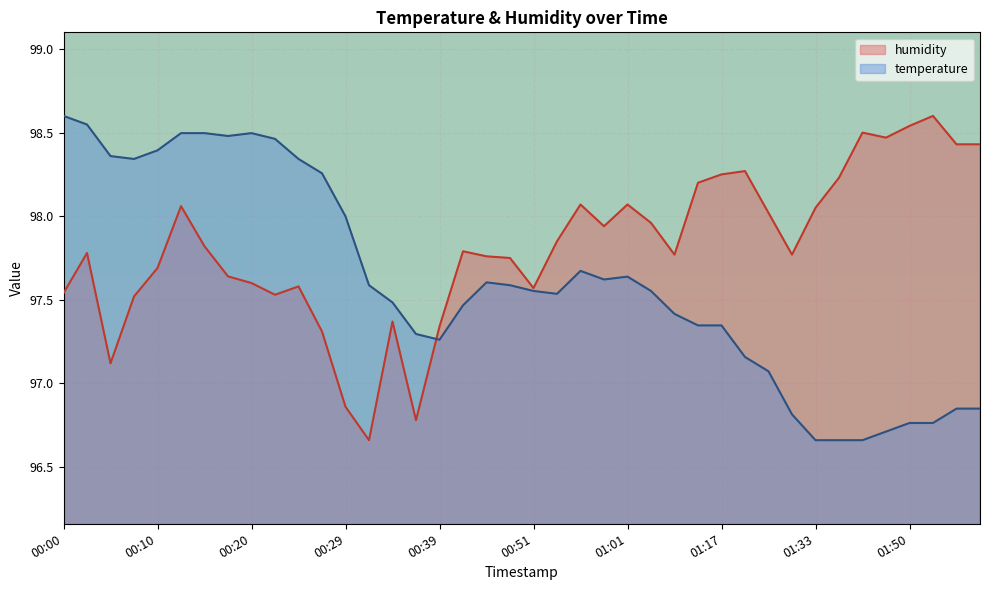

What are all the series names shown in the legend?

humidity, temperature